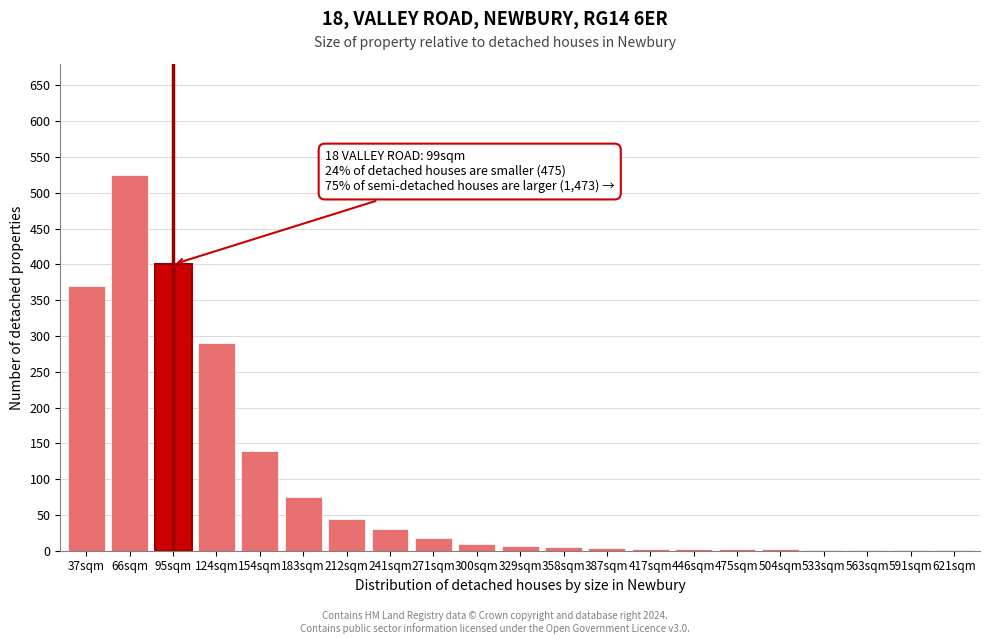

What is the sum of all values?

1933